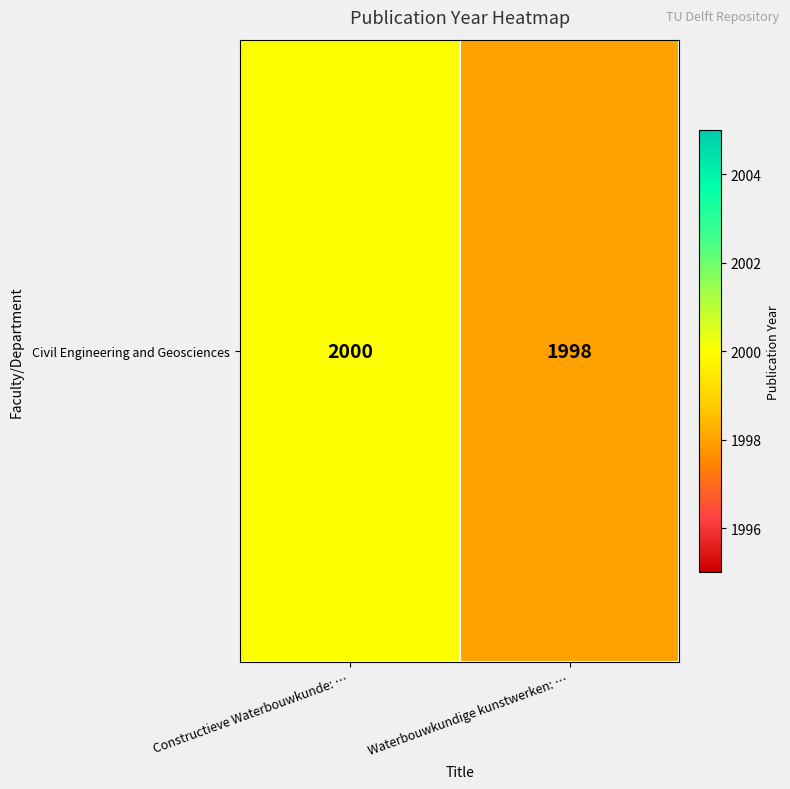

What is the average value?

1999